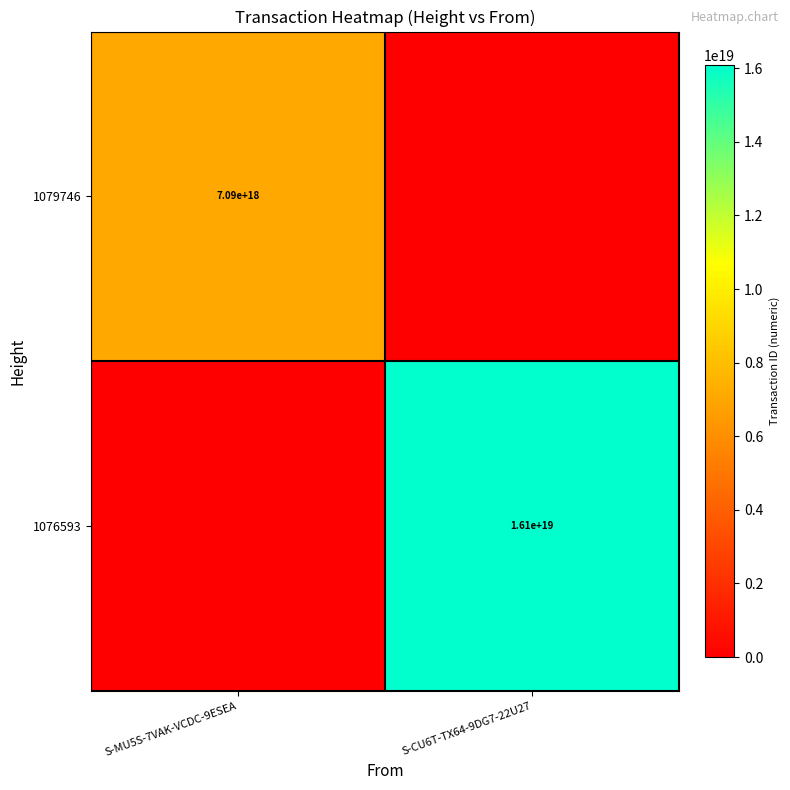

At how many categories does at least one series exceed 4652512511550850048?

2